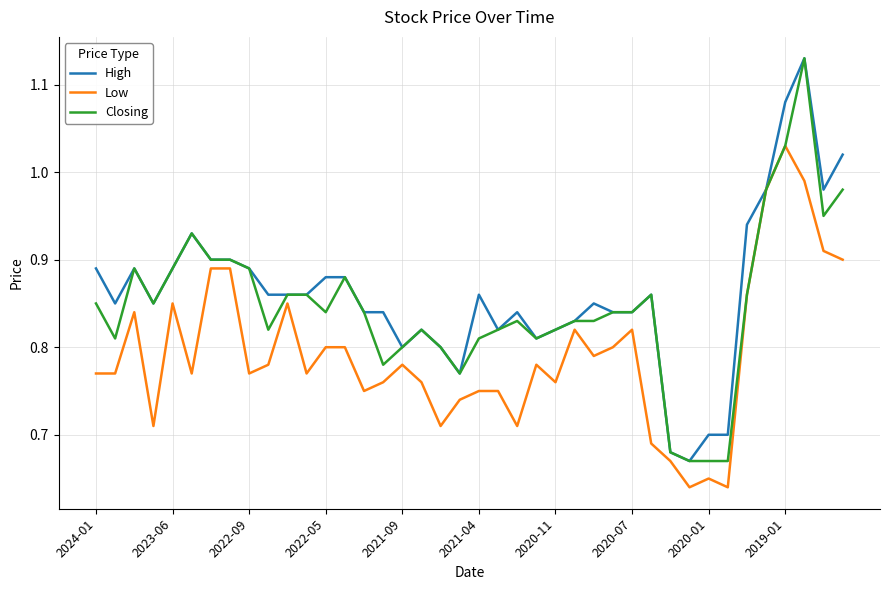

What is the sum of all Closing values?

33.9